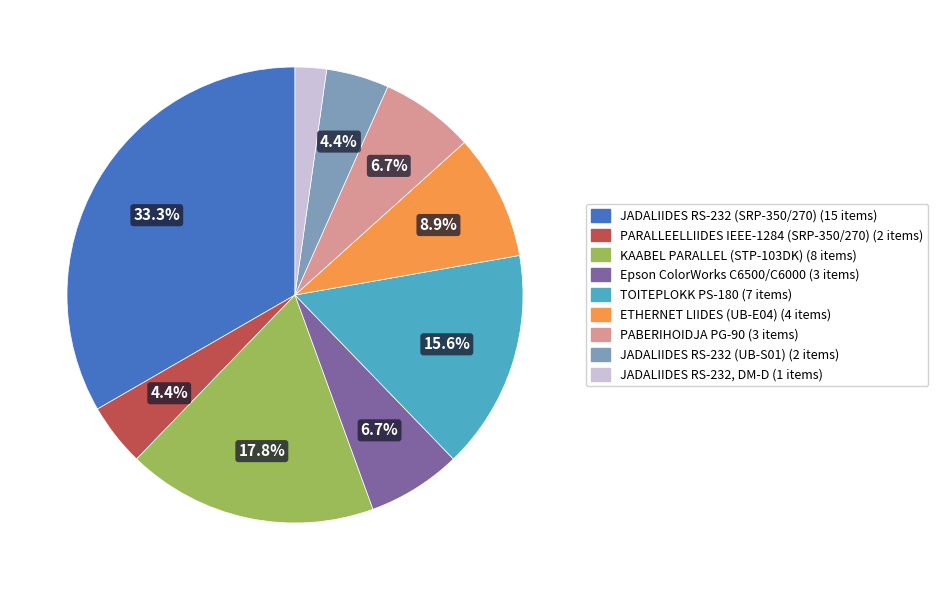

Is there a majority slice in this chart?

No